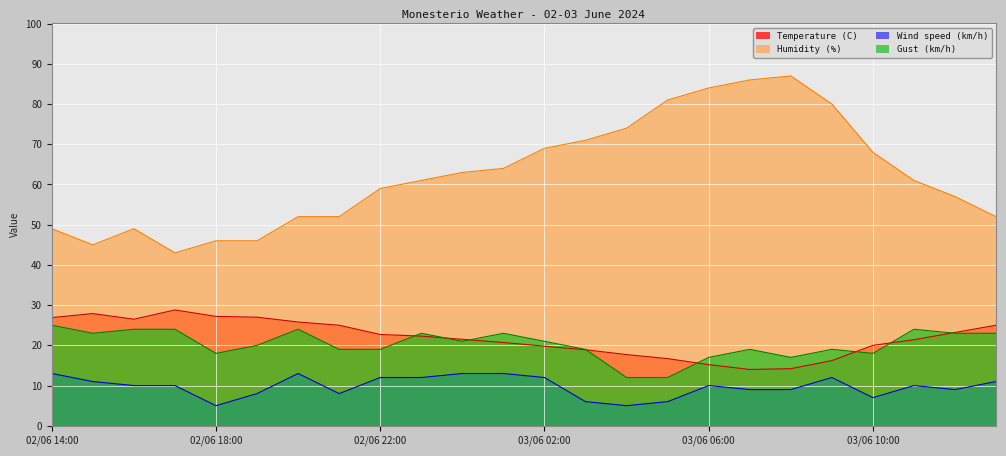

At which label does Humidity (%) reach its peak?

03/06 08:00